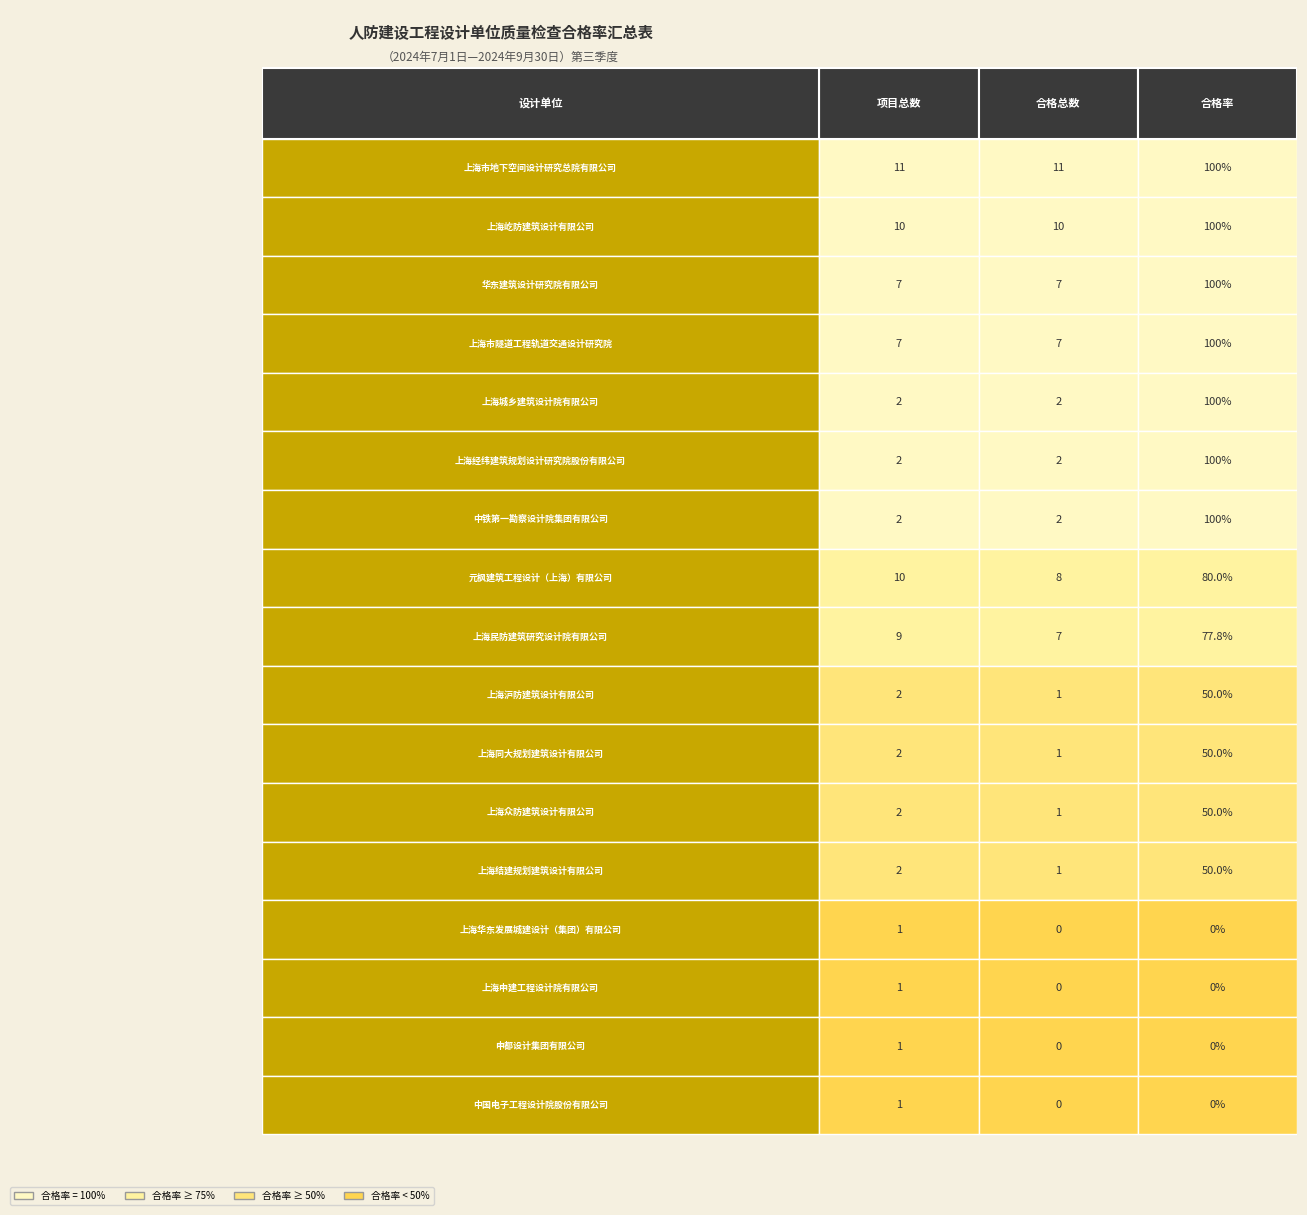

Rank the series by their maximum value, from highest to lowest.

上海市地下空间设计研究总院有限公司, 上海屹防建筑设计有限公司, 元枫建筑工程设计（上海）有限公司, 上海民防建筑研究设计院有限公司, 华东建筑设计研究院有限公司, 上海市隧道工程轨道交通设计研究院, 上海城乡建筑设计院有限公司, 上海经纬建筑规划设计研究院股份有限公司, 中铁第一勘察设计院集团有限公司, 上海沪防建筑设计有限公司, 上海同大规划建筑设计有限公司, 上海众防建筑设计有限公司, 上海结建规划建筑设计有限公司, 上海华东发展城建设计（集团）有限公司, 上海申建工程设计院有限公司, 申都设计集团有限公司, 中国电子工程设计院股份有限公司